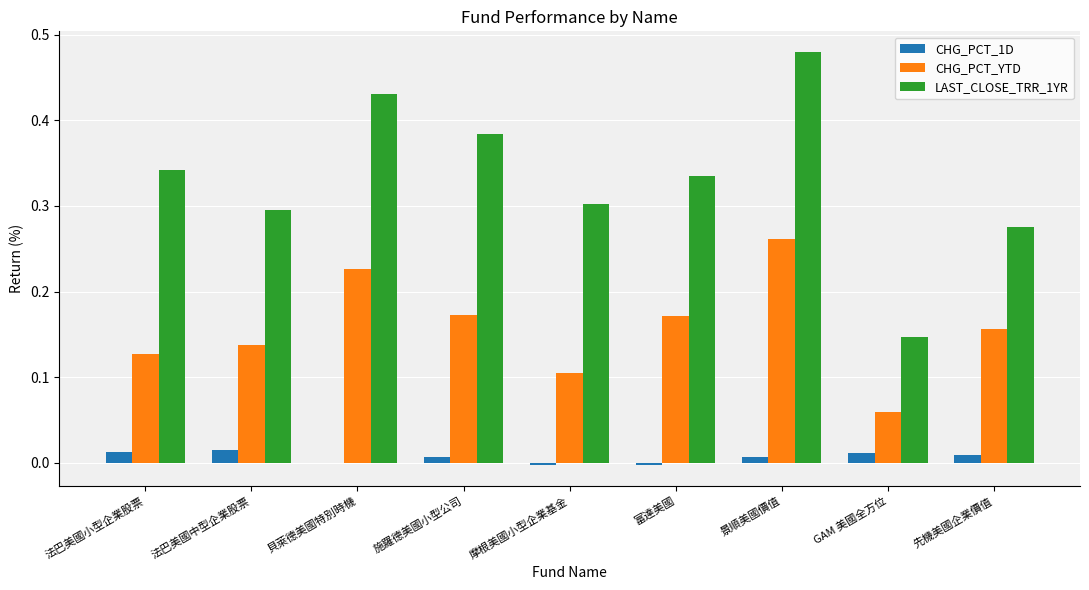

At which category does the chart reach its peak across all series?

景順美國價值